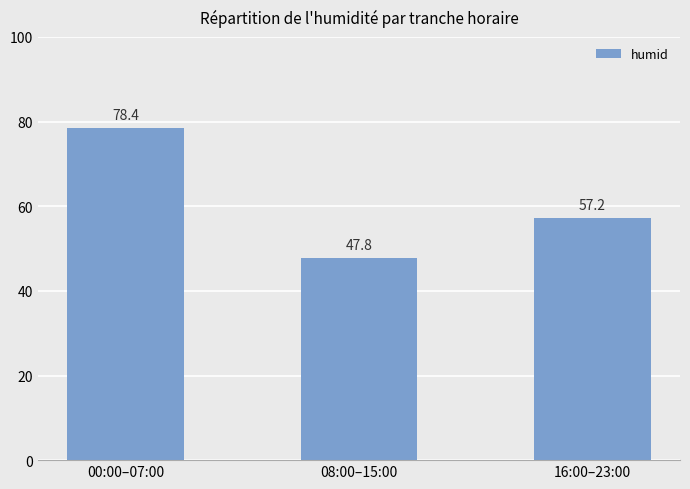

What is the change in value from 00:00–07:00 to 08:00–15:00?

-30.6